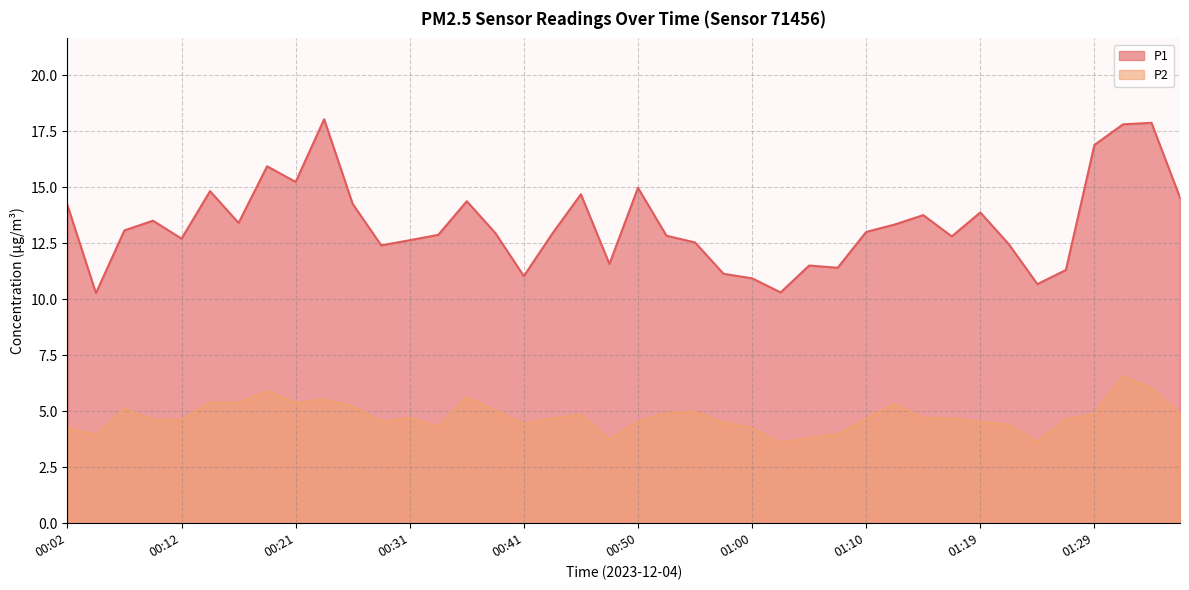

List the series in order of their peak value, highest first.

P1, P2